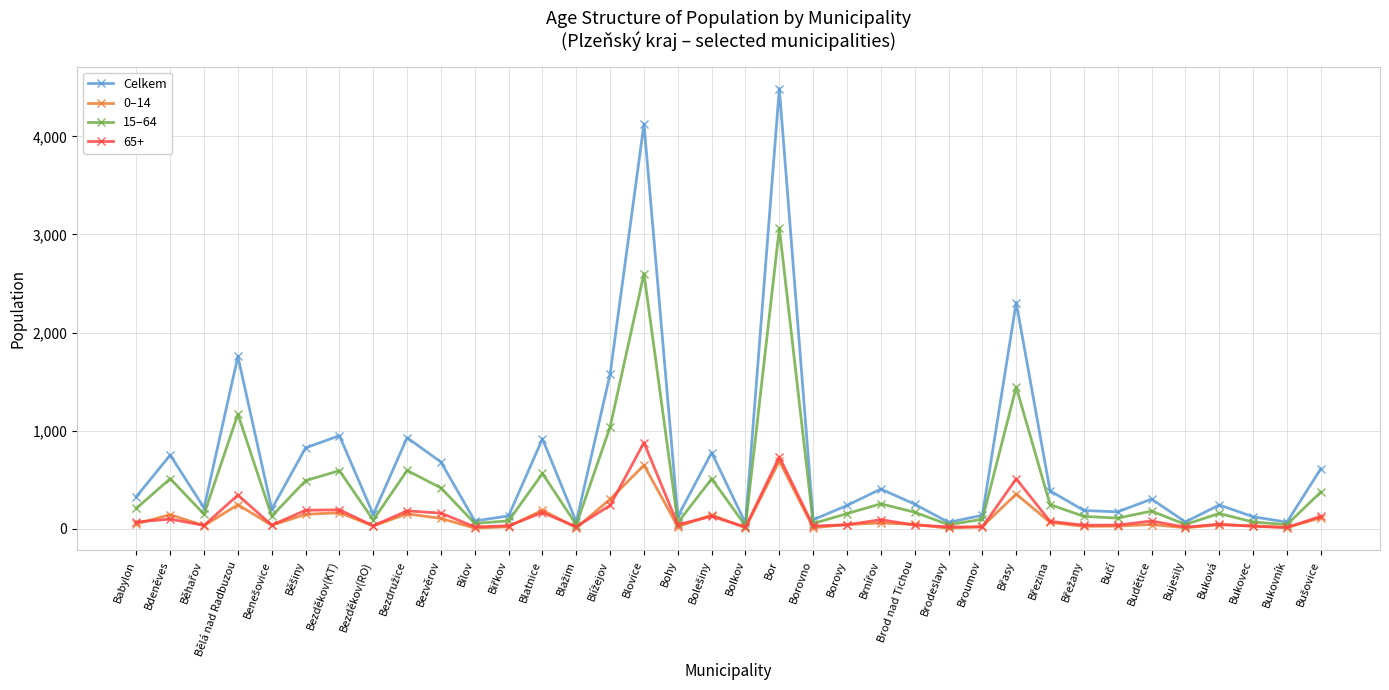

How many interior local peaks does the Celkem series have?

12